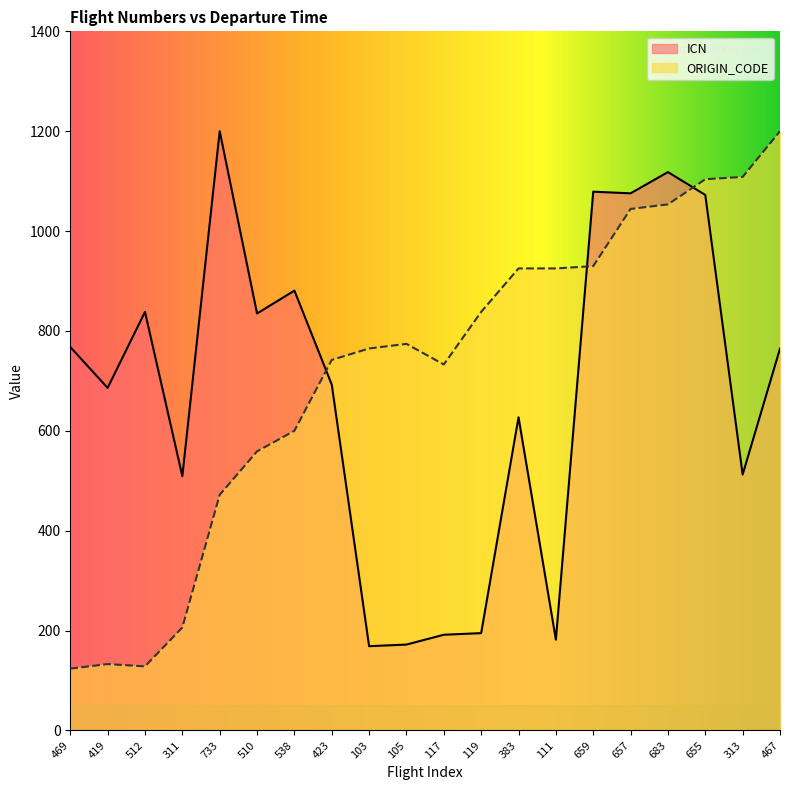

What is the difference between the ICN values at 105 and 657?

903.7